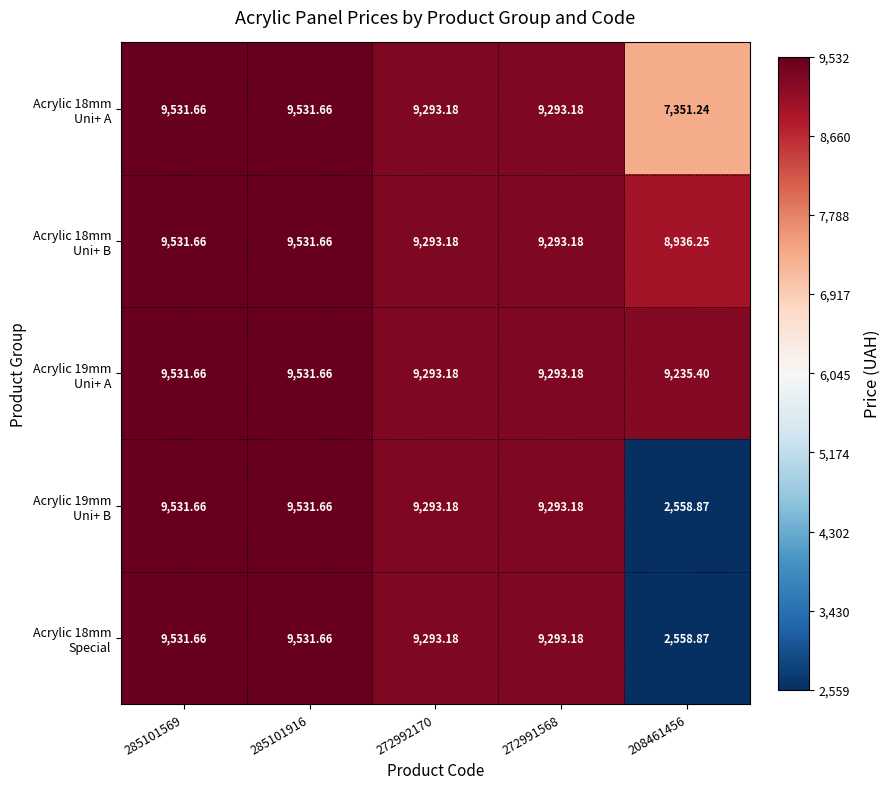

Count the number of data series in this chart.

5